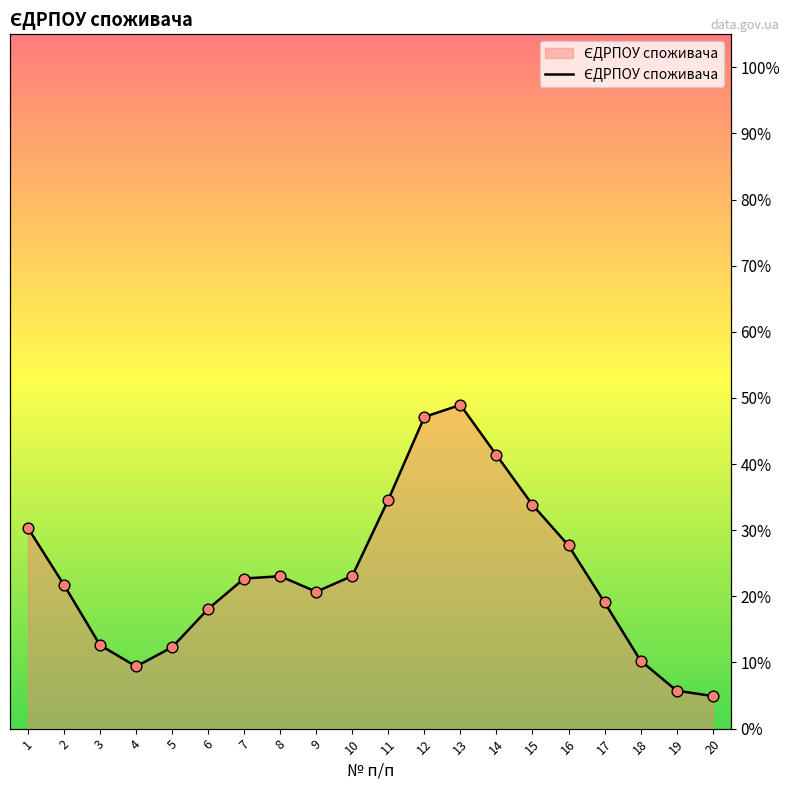

Approximately how many times larger is the value at 17 compared to 1?

0.6